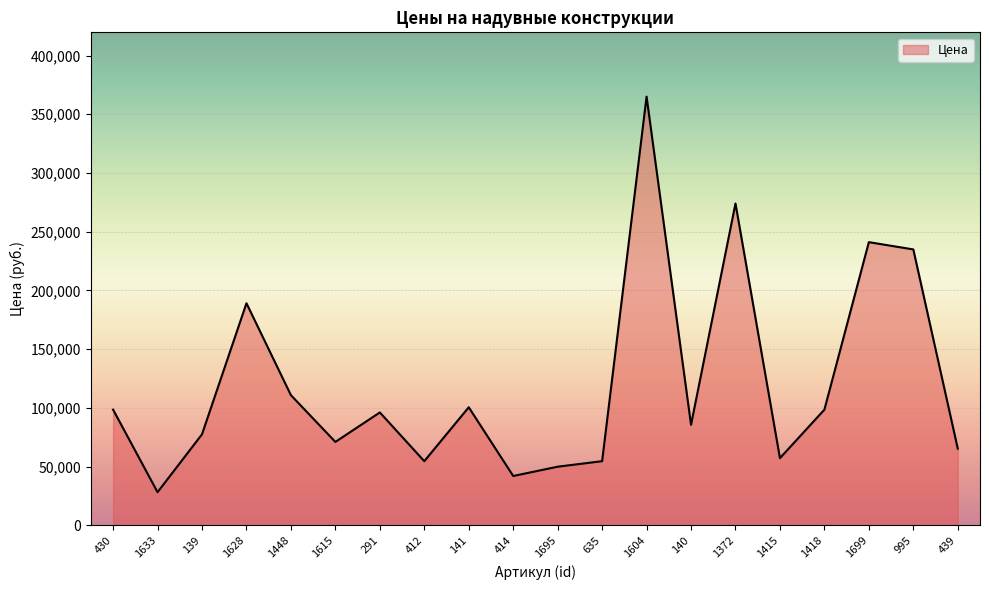

Count the number of categories in the chart.

20